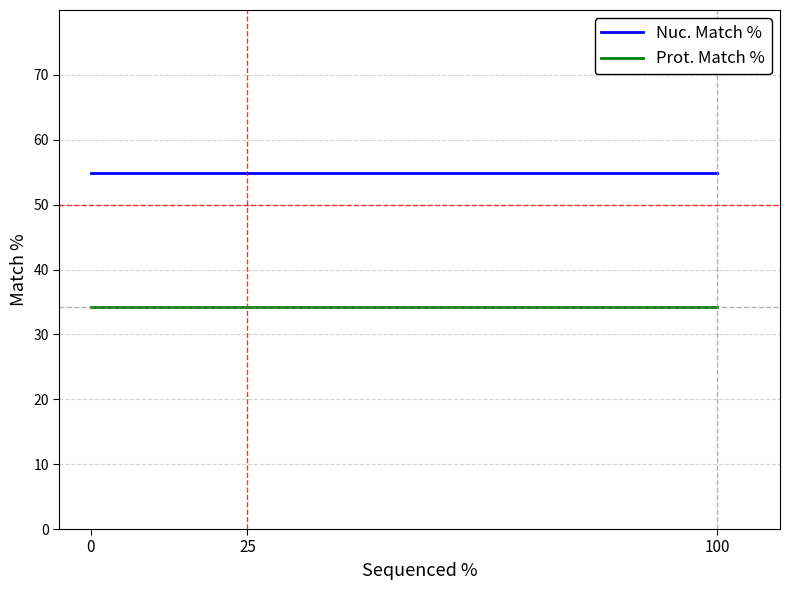

Does the chart display data point markers on the line(s)?

No